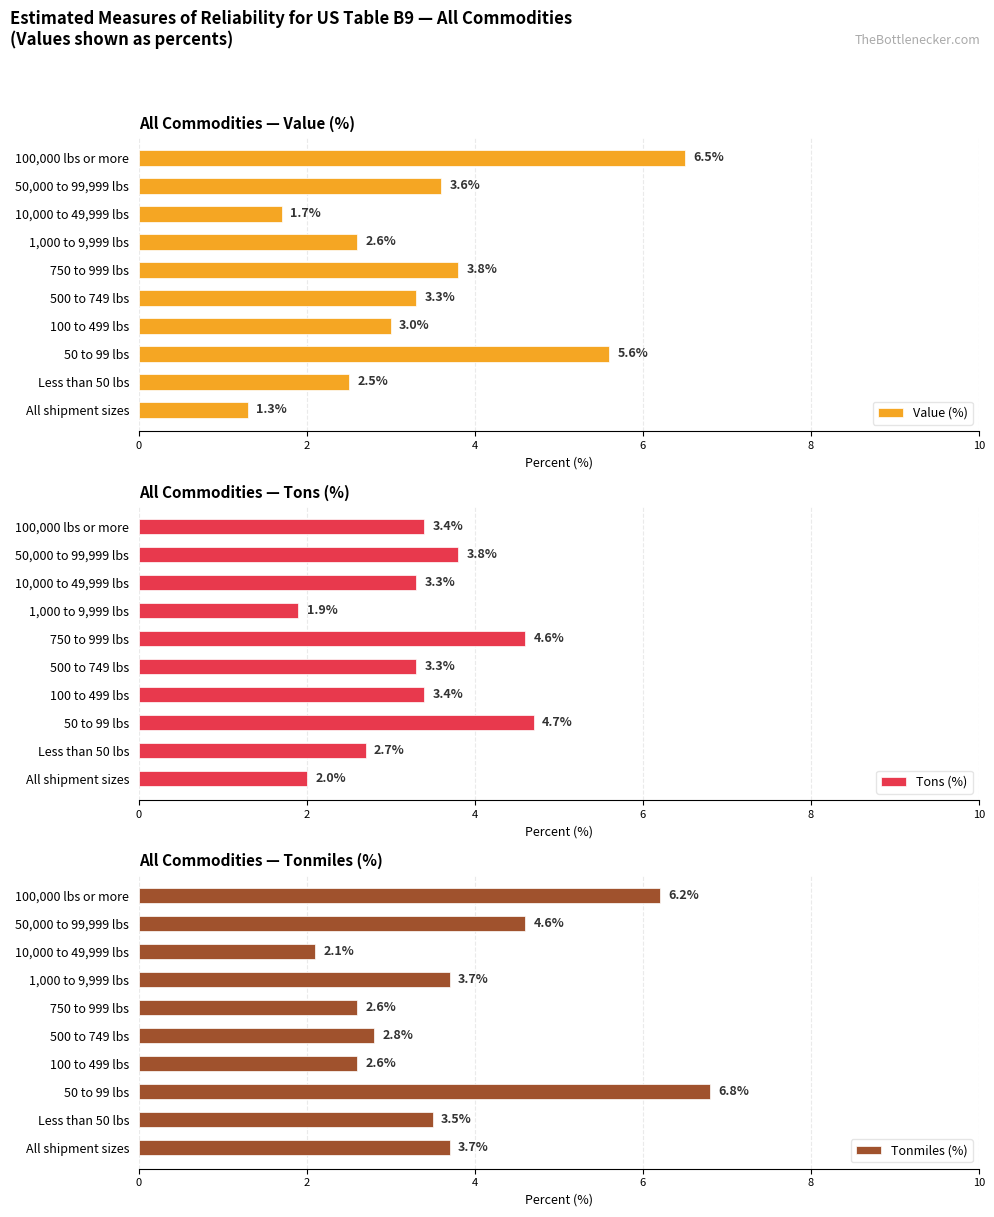

Is it true that Tons (%) equals 1.4 at Less than 50 lbs?

False